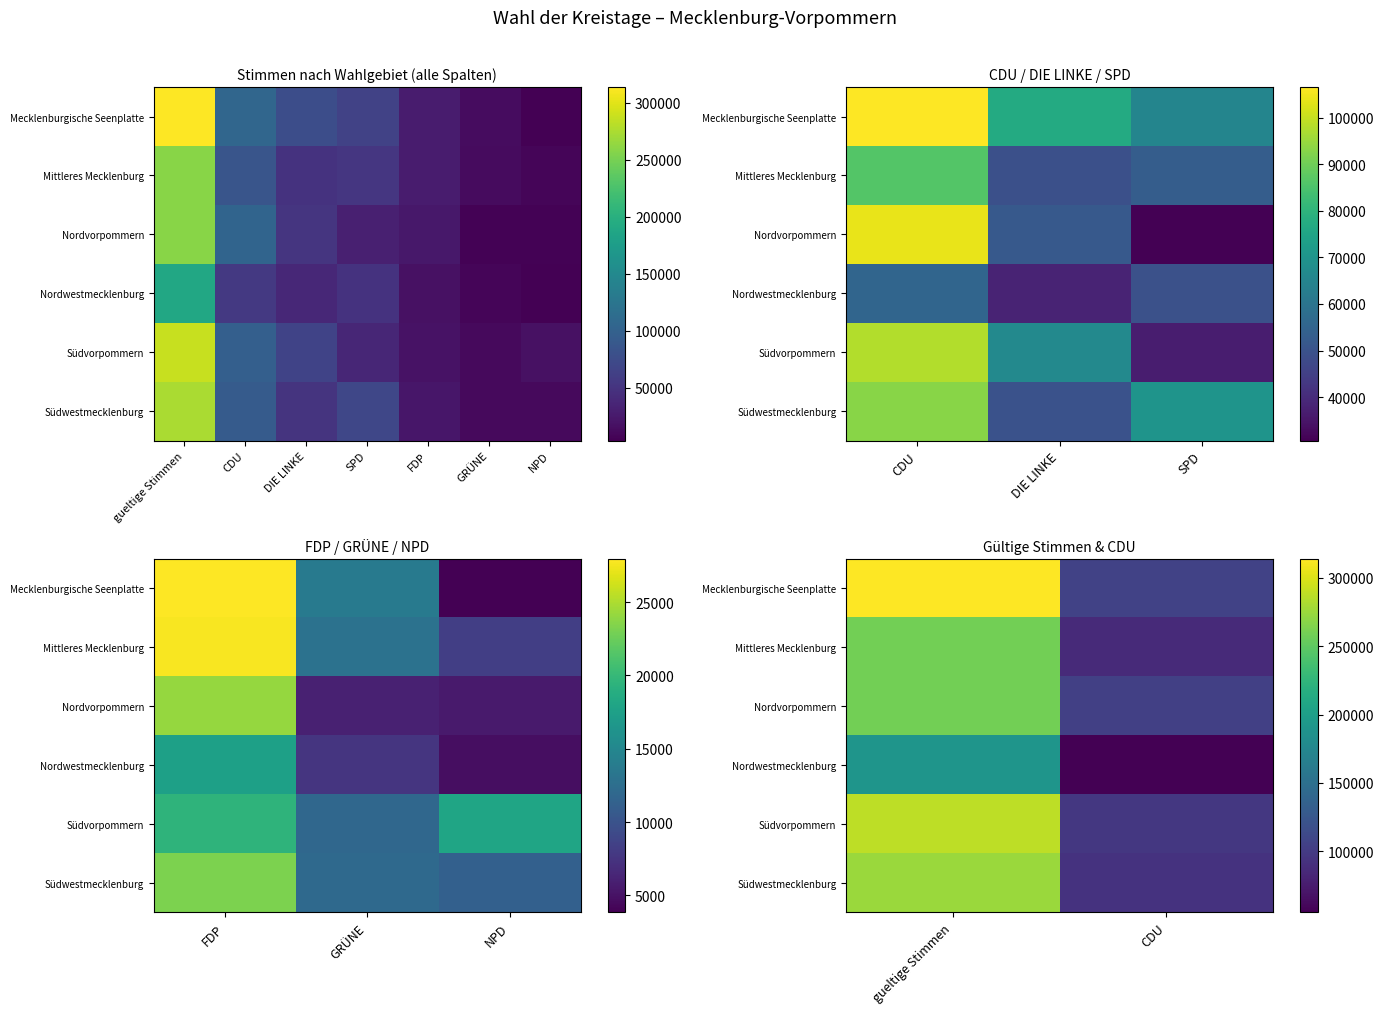

What is the total value across all series at CDU?

542831